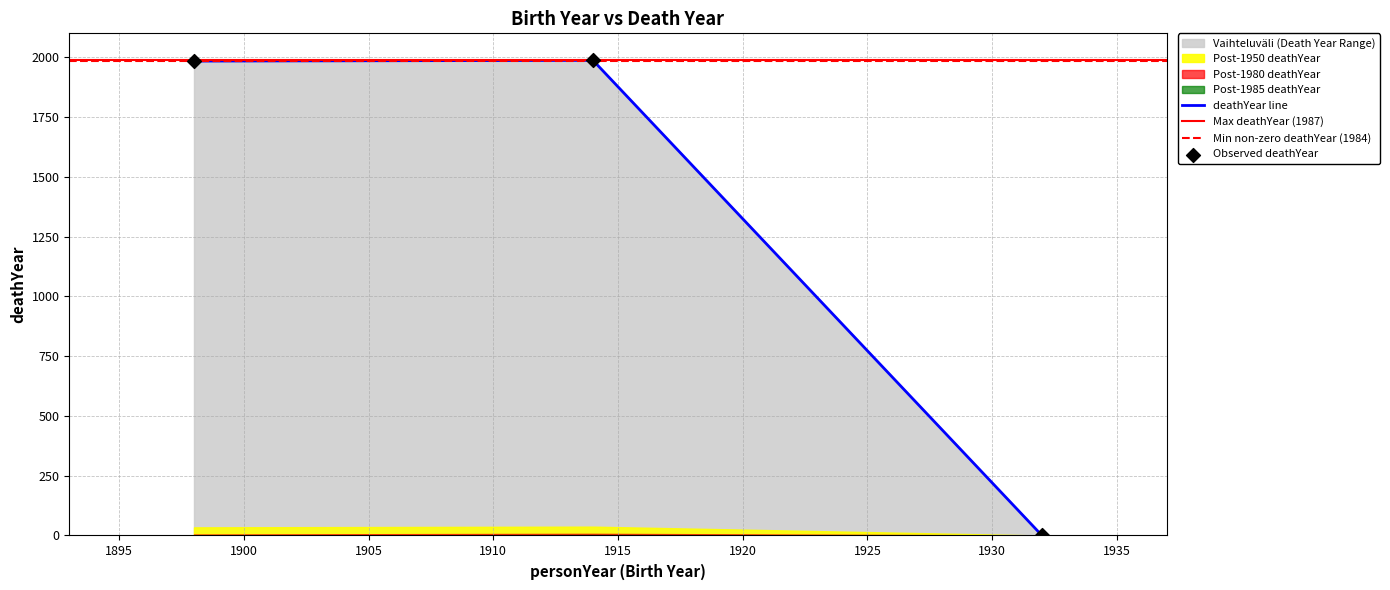

Which has a higher value, 1914 or 1898?

1914